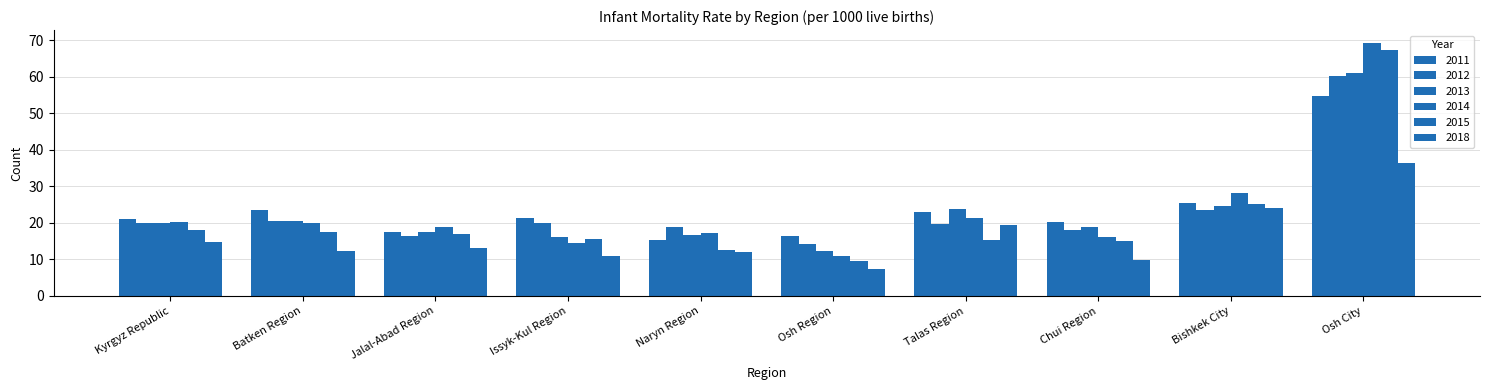

How many distinct data groups are displayed?

6